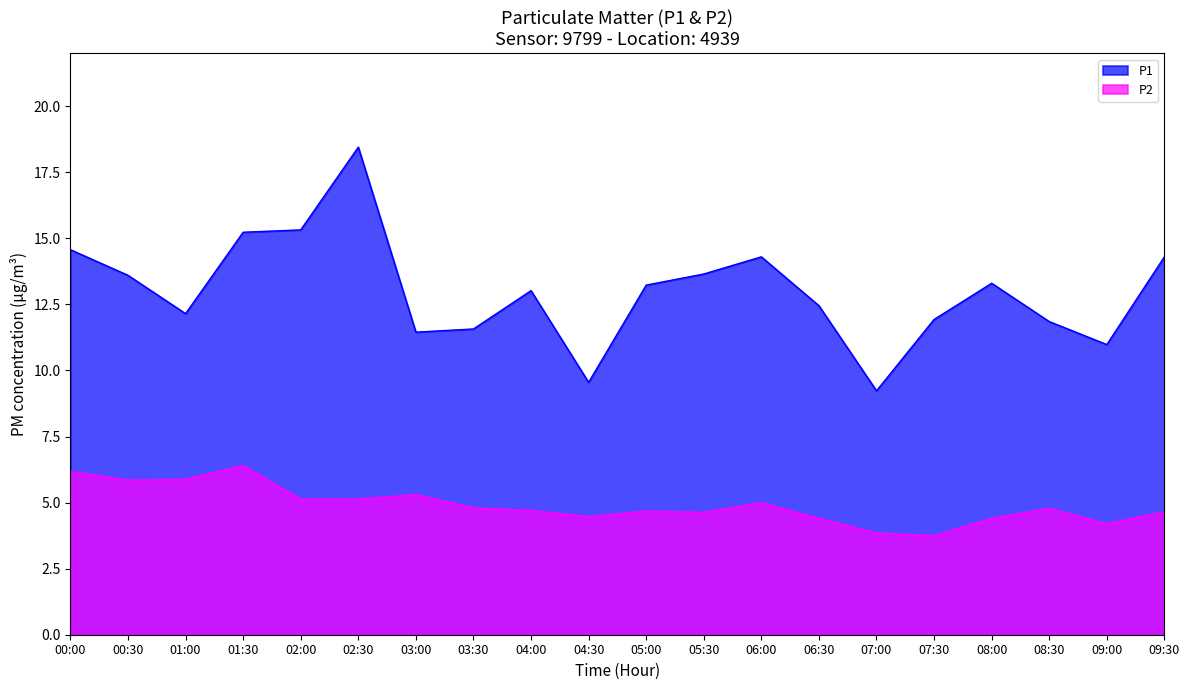

In P2, how many points are lower than both neighbors (excluding endpoints)?

5